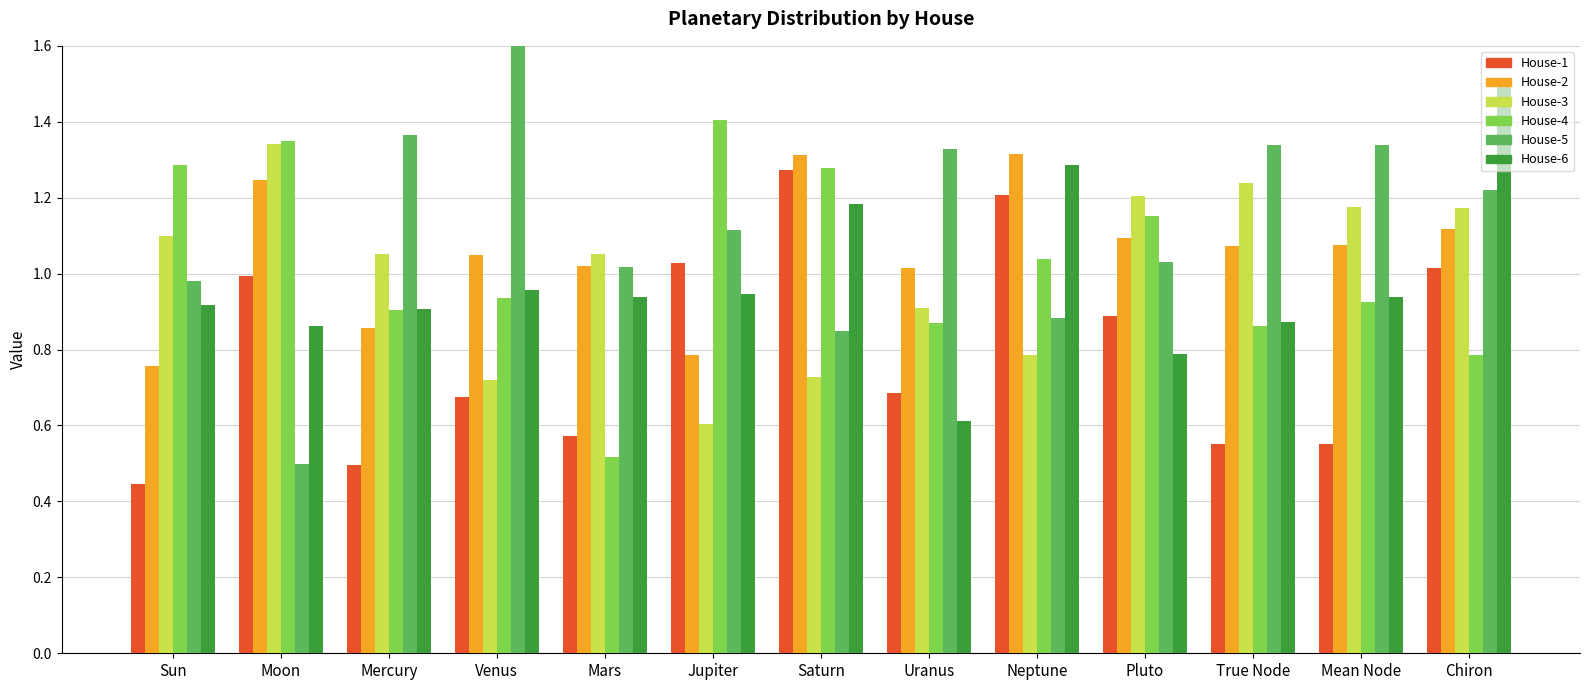

What position from the right is Saturn?

7